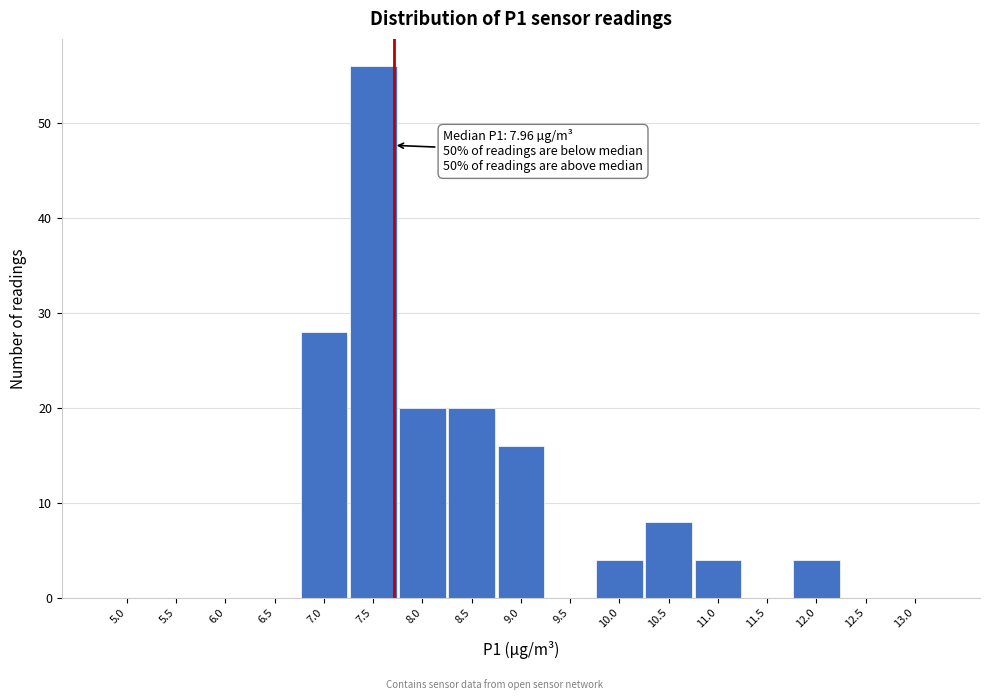

Reading left to right, what are all the values shown in this chart?

5.0=0	5.5=0	6.0=0	6.5=0	7.0=28	7.5=56	8.0=20	8.5=20	9.0=16	9.5=0	10.0=4	10.5=8	11.0=4	11.5=0	12.0=4	12.5=0	13.0=0